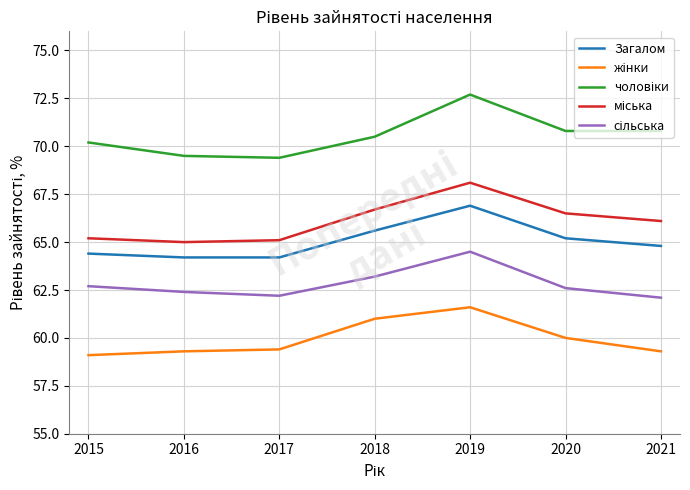

What is the total value across all series at 2021?

323.1